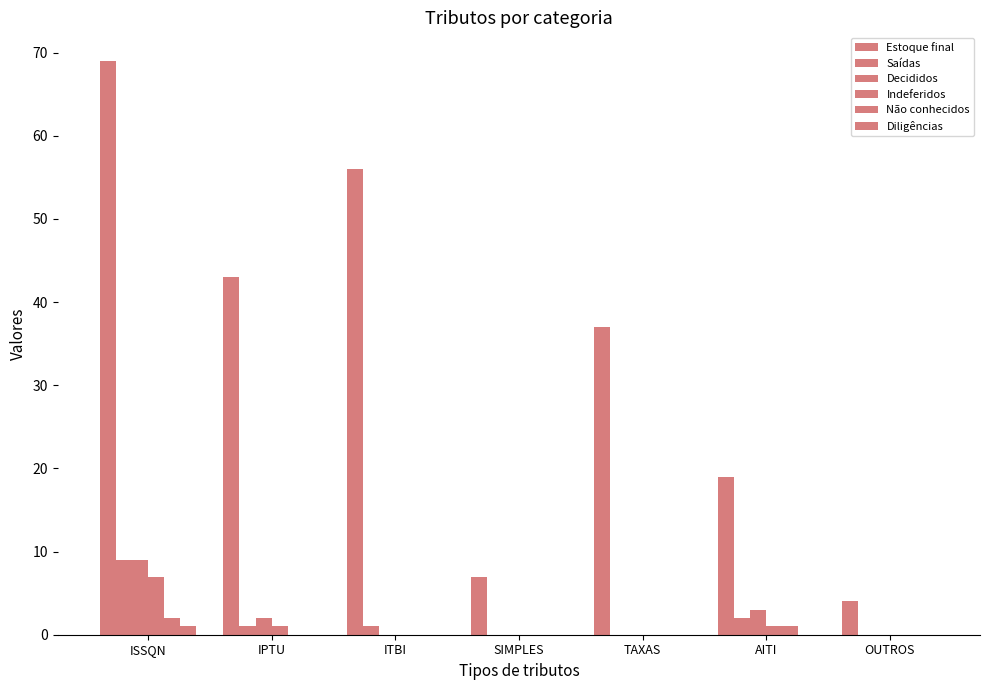

Are the bars grouped side by side (vs. stacked)?

Yes